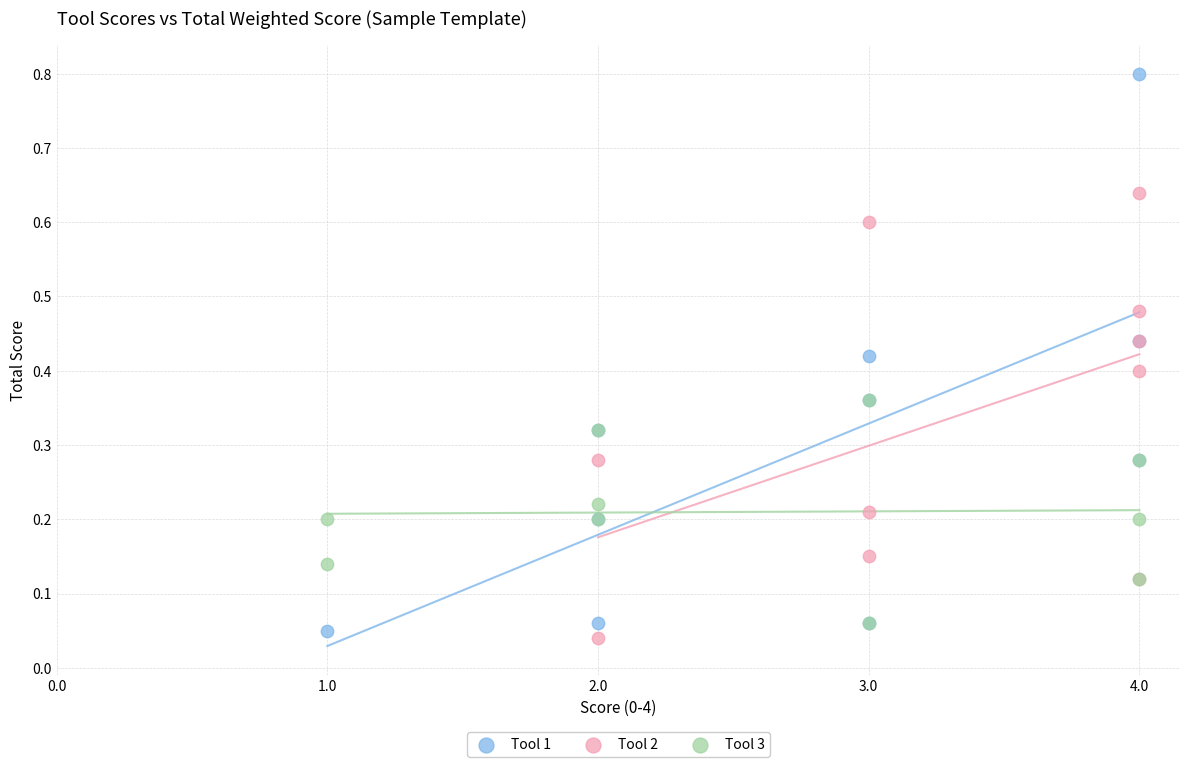

Which series reaches the maximum Y coordinate?

Tool 1